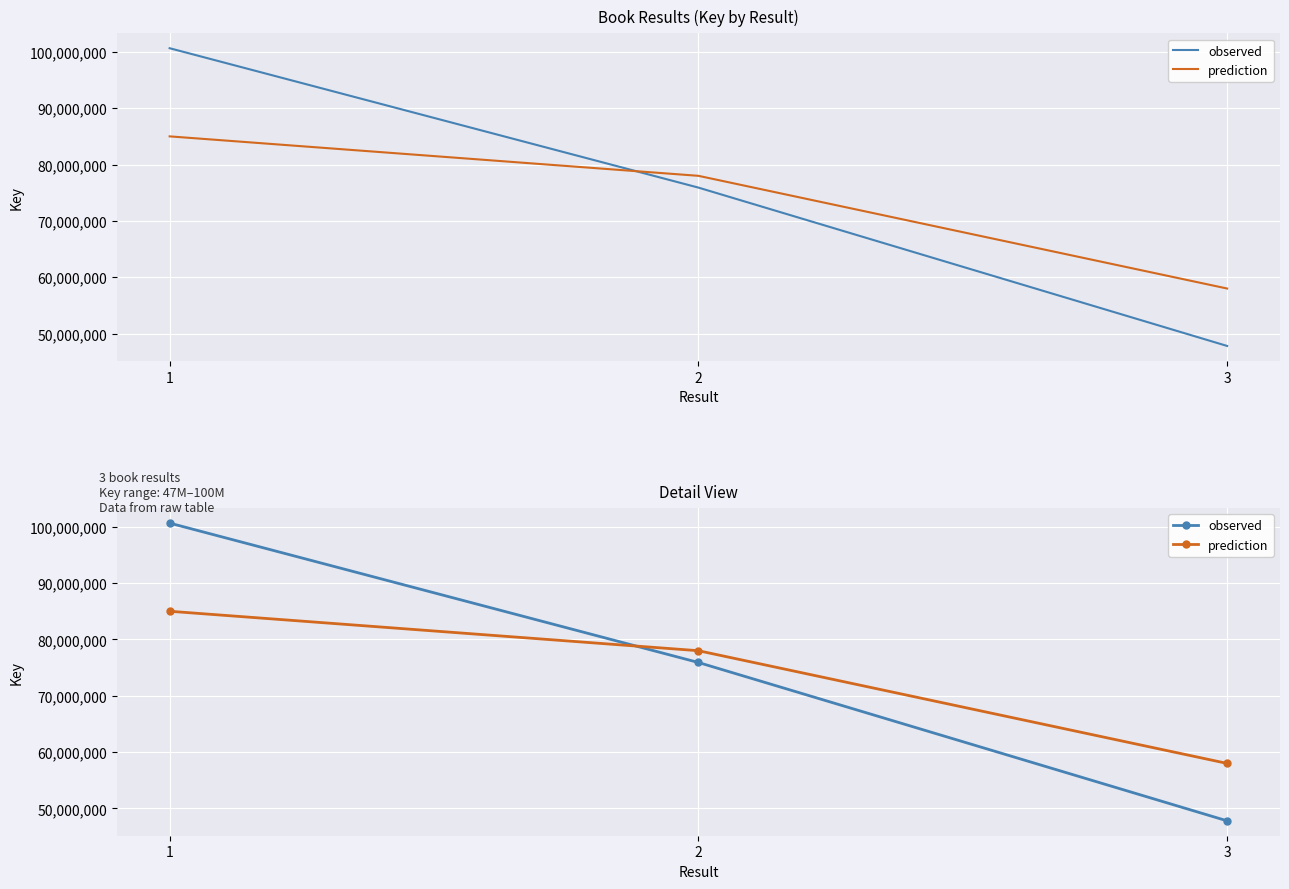

Where does the observed series first go above 75910416?

1